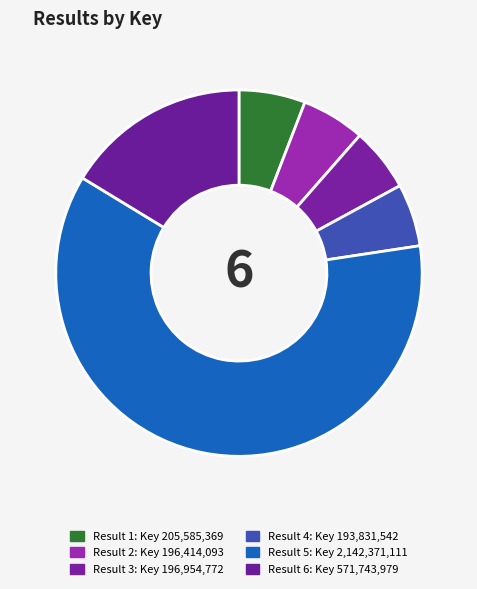

Rank the categories by value from lowest to highest.

4, 2, 3, 1, 6, 5